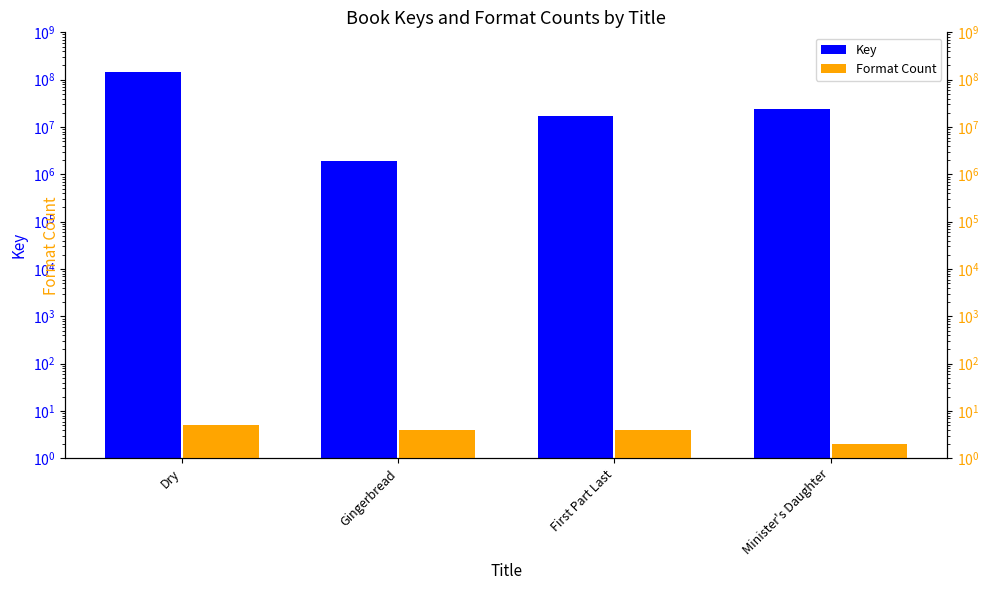

What is the label of the 2nd bar from the left?

Gingerbread